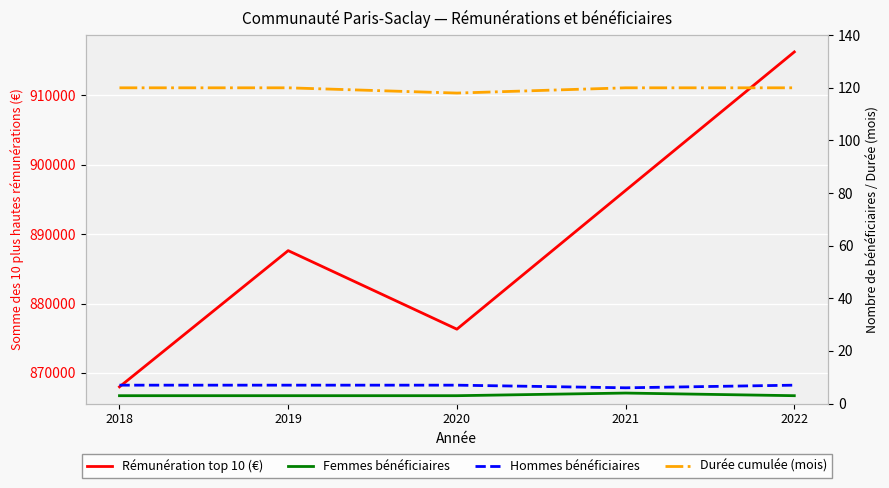

Which series has the widest spread of values?

Rémunération top 10 (€)